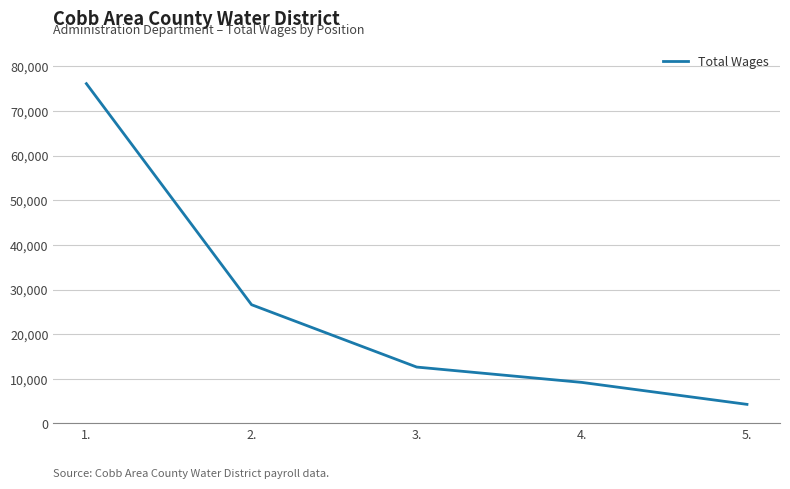

The chart shows a value of 26613 at 2.. True or false?

True